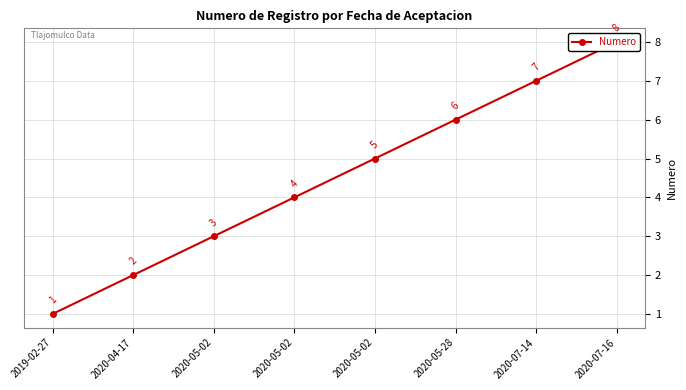

The value at 2020-07-14 is 2. True or false?

False